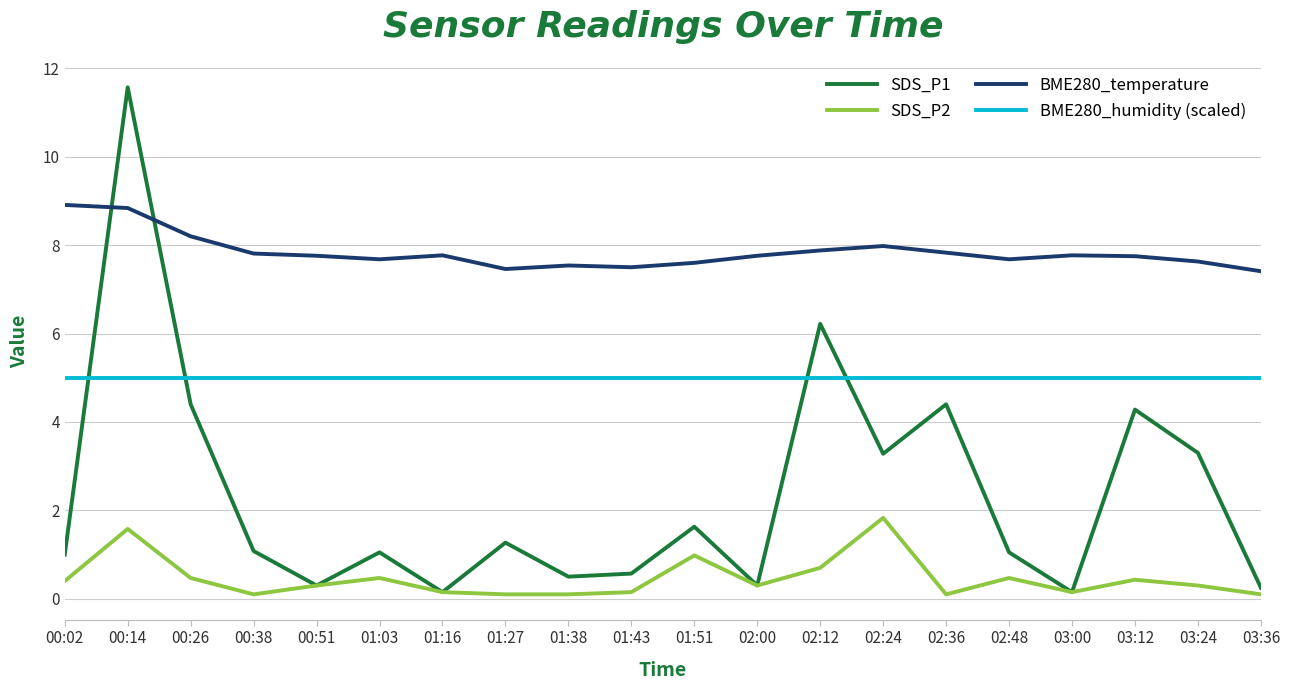

Is it true that SDS_P1 equals 1.0 at 00:02?

True